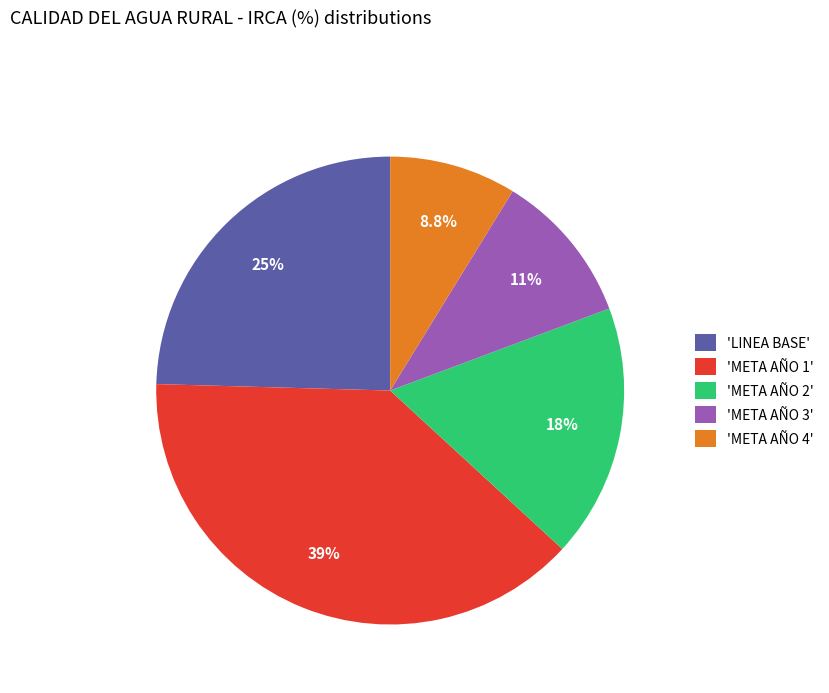

To the nearest percent, what is the difference between the largest and smallest slice percentages?

30%